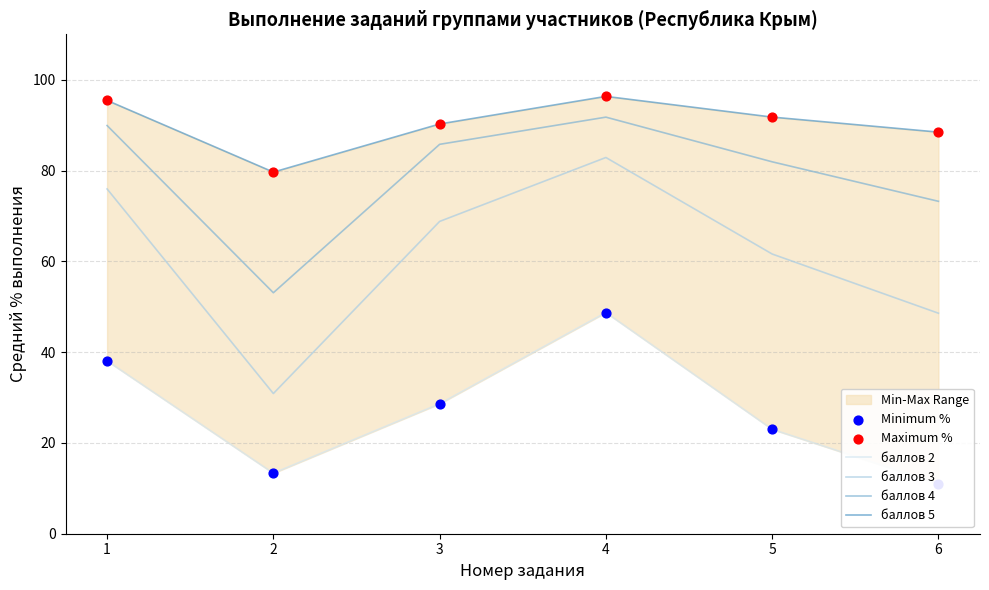

Is the value of баллов 3 at 2 greater than the value of баллов 4 at 6?

No